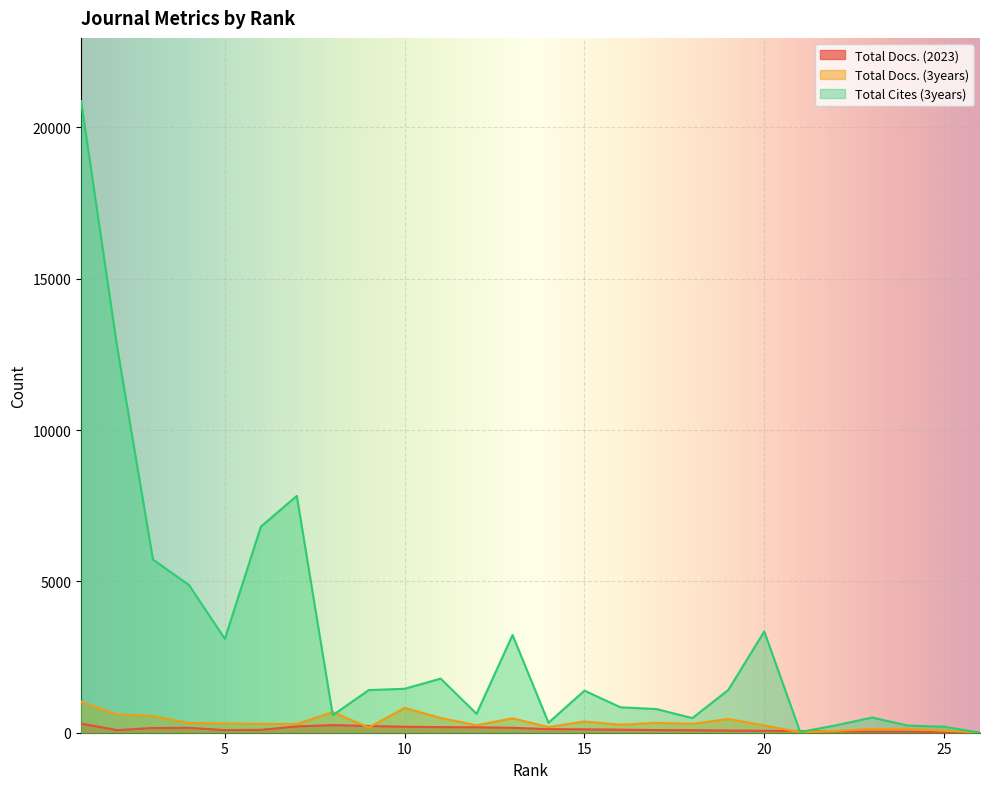

What is the difference between the maximum and minimum values in the Total Docs. (3years) series?

1020